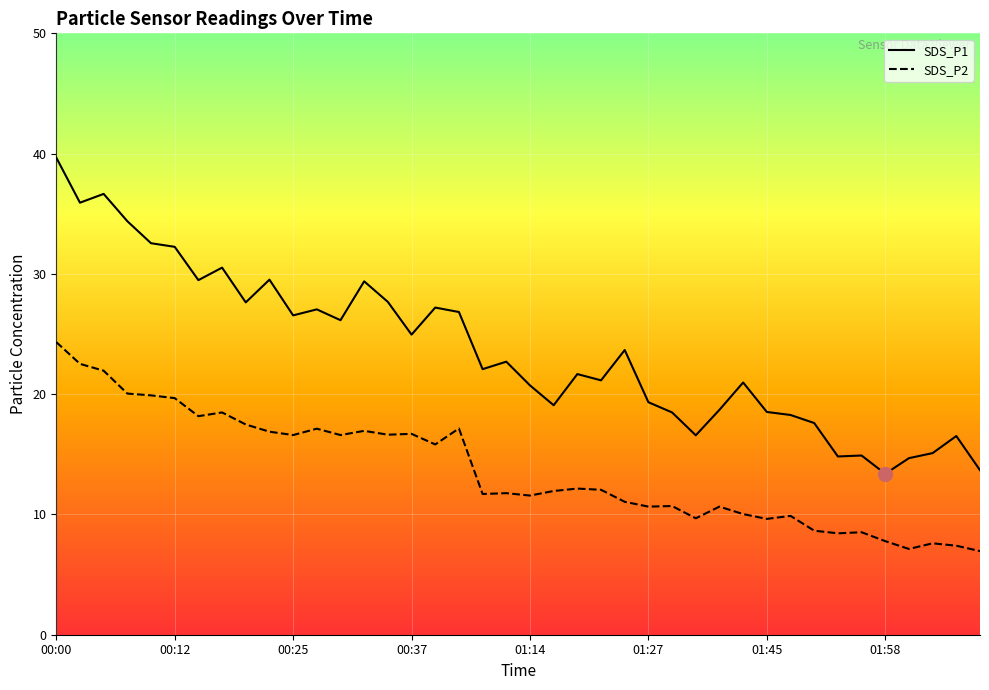

Reading right to left, list all the values displayed in this chart.

SDS_P1: 02:08=13.7	02:05=16.5	02:03=15.1	02:00=14.7	01:58=13.4	01:55=14.9	01:53=14.8	01:50=17.6	01:48=18.3	01:45=18.5	01:43=21.0	01:40=18.7	01:38=16.6	01:30=18.5	01:27=19.3	01:25=23.7	01:22=21.1	01:19=21.7	01:17=19.1	01:14=20.7	01:12=22.7	01:09=22.1	00:42=26.8	00:40=27.2	00:37=24.9	00:35=27.7	00:32=29.4	00:30=26.1	00:27=27.1	00:25=26.6	00:23=29.5	00:20=27.6	00:18=30.5	00:15=29.5	00:12=32.2	00:10=32.5	00:07=34.4	00:05=36.6	00:02=35.9	00:00=39.7
SDS_P2: 02:08=7.0	02:05=7.4	02:03=7.6	02:00=7.1	01:58=7.8	01:55=8.5	01:53=8.4	01:50=8.7	01:48=9.9	01:45=9.6	01:43=10.0	01:40=10.7	01:38=9.7	01:30=10.7	01:27=10.7	01:25=11.1	01:22=12.1	01:19=12.2	01:17=11.9	01:14=11.6	01:12=11.8	01:09=11.7	00:42=17.1	00:40=15.8	00:37=16.7	00:35=16.6	00:32=16.9	00:30=16.6	00:27=17.1	00:25=16.6	00:23=16.9	00:20=17.5	00:18=18.5	00:15=18.2	00:12=19.7	00:10=19.9	00:07=20.1	00:05=21.9	00:02=22.5	00:00=24.3